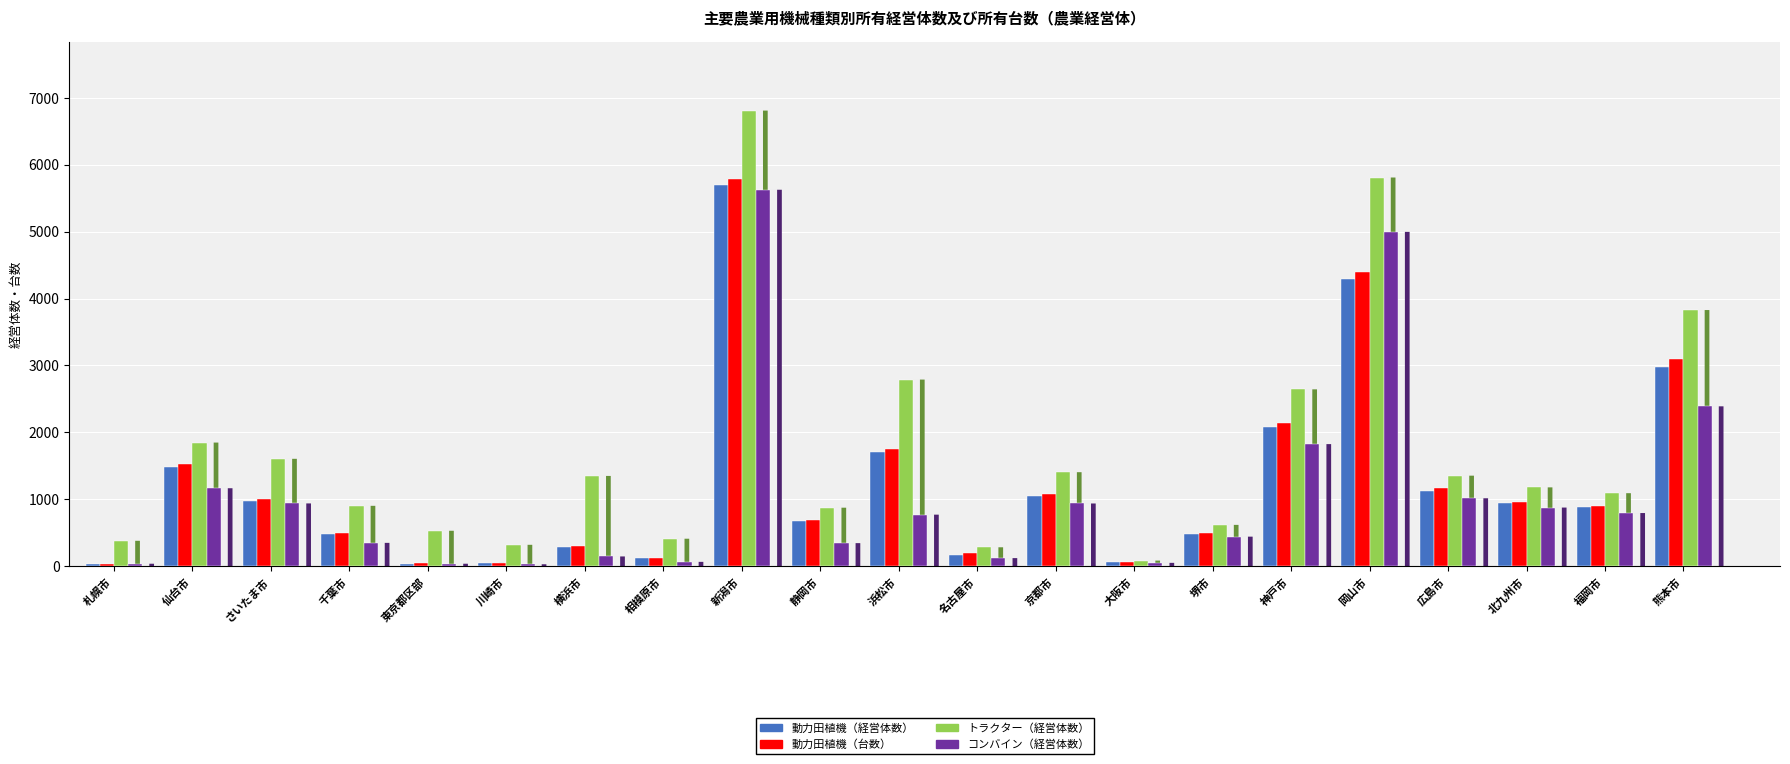

True or false: 動力田植機（経営体数） has a value of 1527 at 北九州市.

False